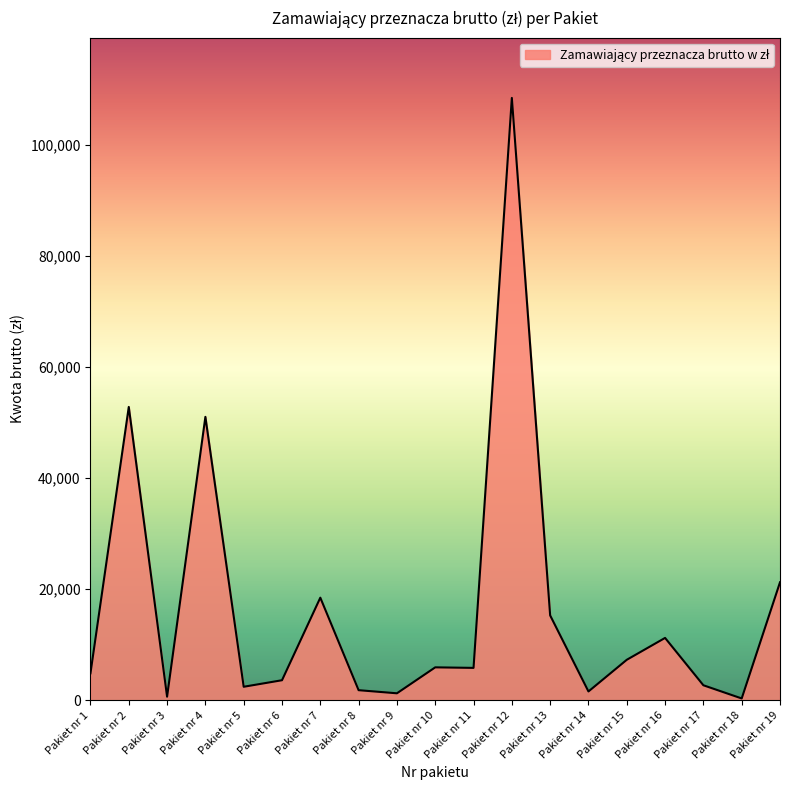

The value at Pakiet nr 14 is 1584.4. True or false?

True